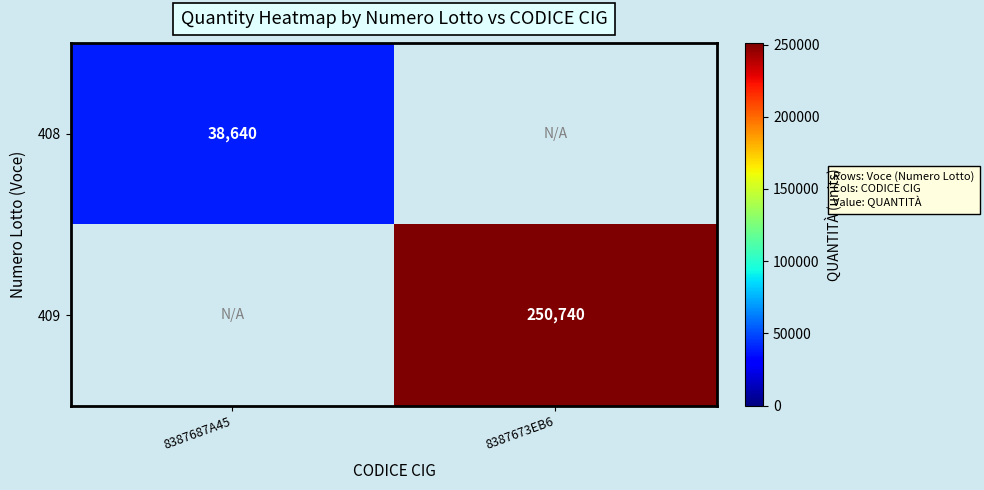

Is the value of 408 at 8387687A45 greater than the value of 409 at 8387673EB6?

No